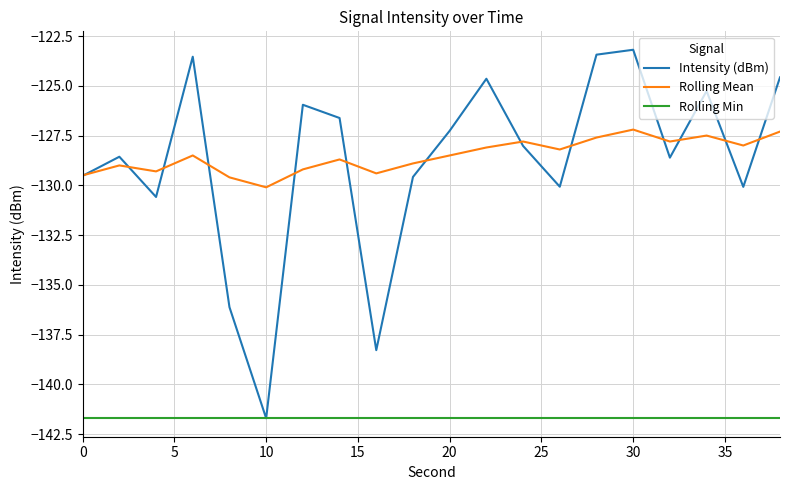

What is the minimum value shown in the chart?

-141.7